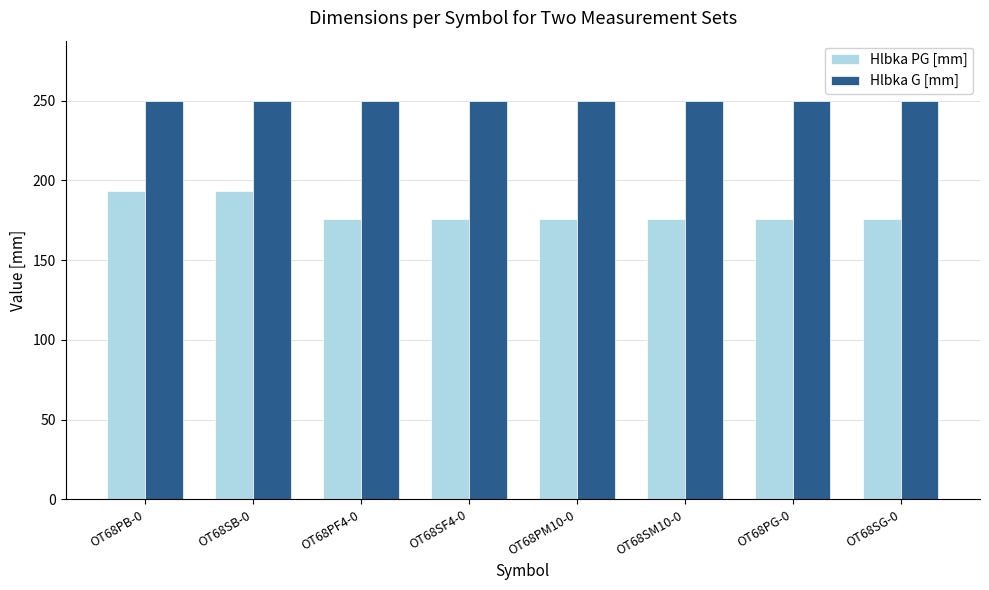

Which series has the largest range (max minus min)?

Hlbka PG [mm]